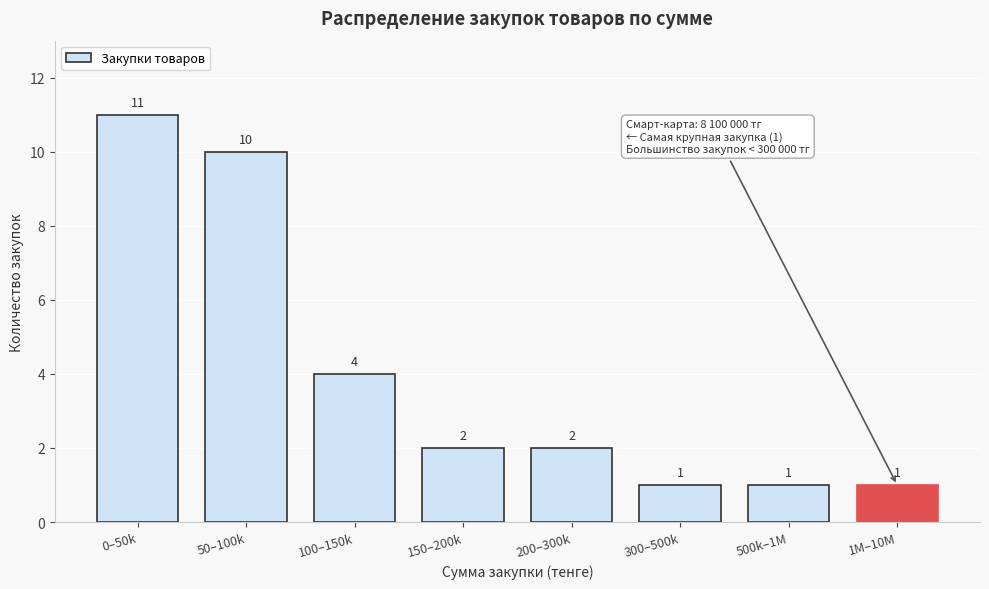

Reading left to right, what are all the values shown in this chart?

11	10	4	2	2	1	1	1